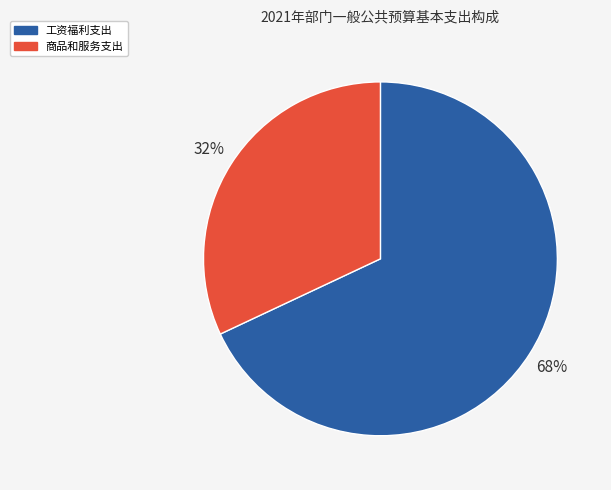

To the nearest percent, what is the difference between the largest and smallest slice percentages?

36%